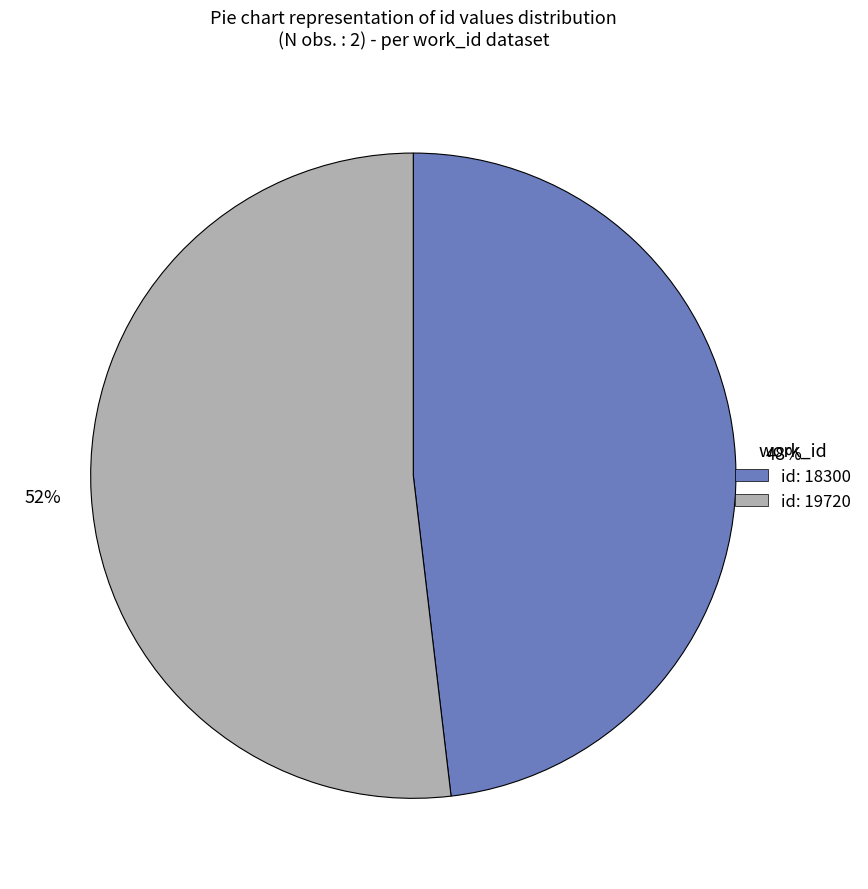

To the nearest percent, what is the difference between the largest and smallest slice percentages?

4%